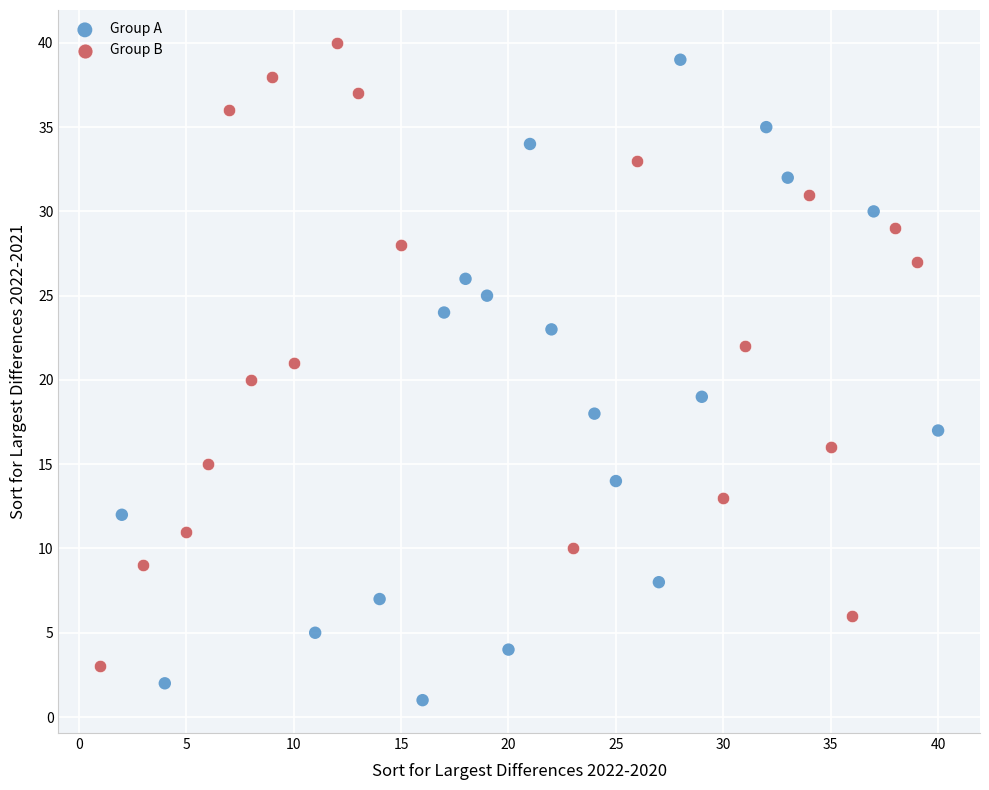

Which series contains the lowest Y value?

Group A